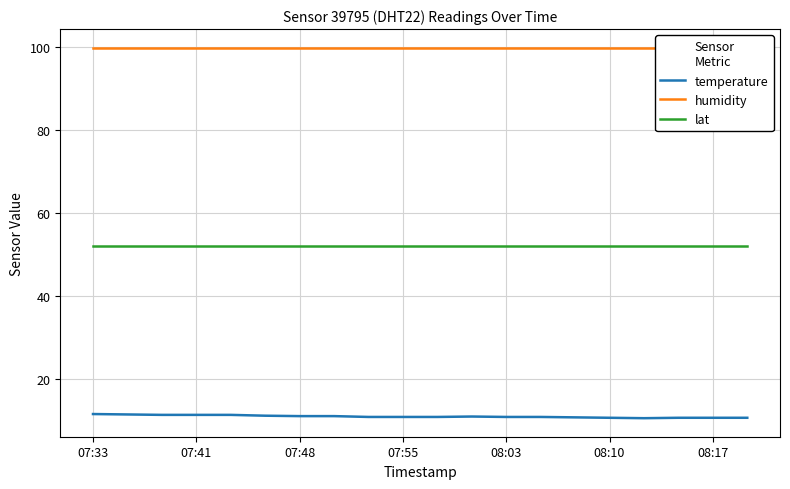

True or false: lat and temperature cross at least once.

False